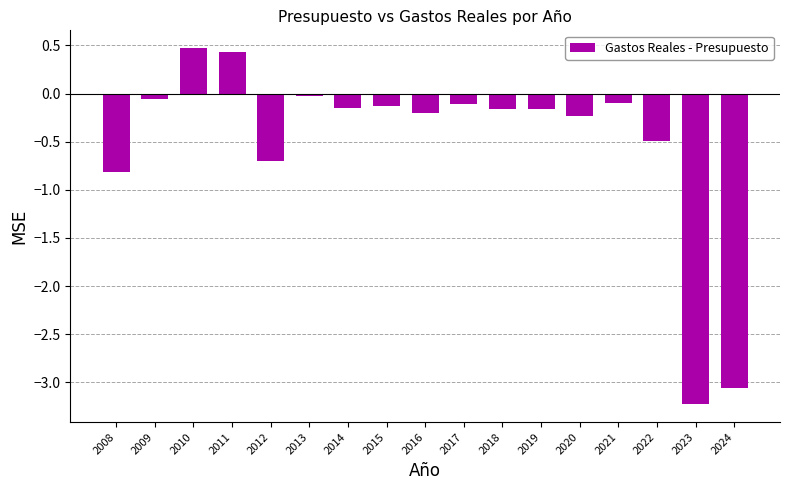

Where is the data nearest to the value -1?

2008